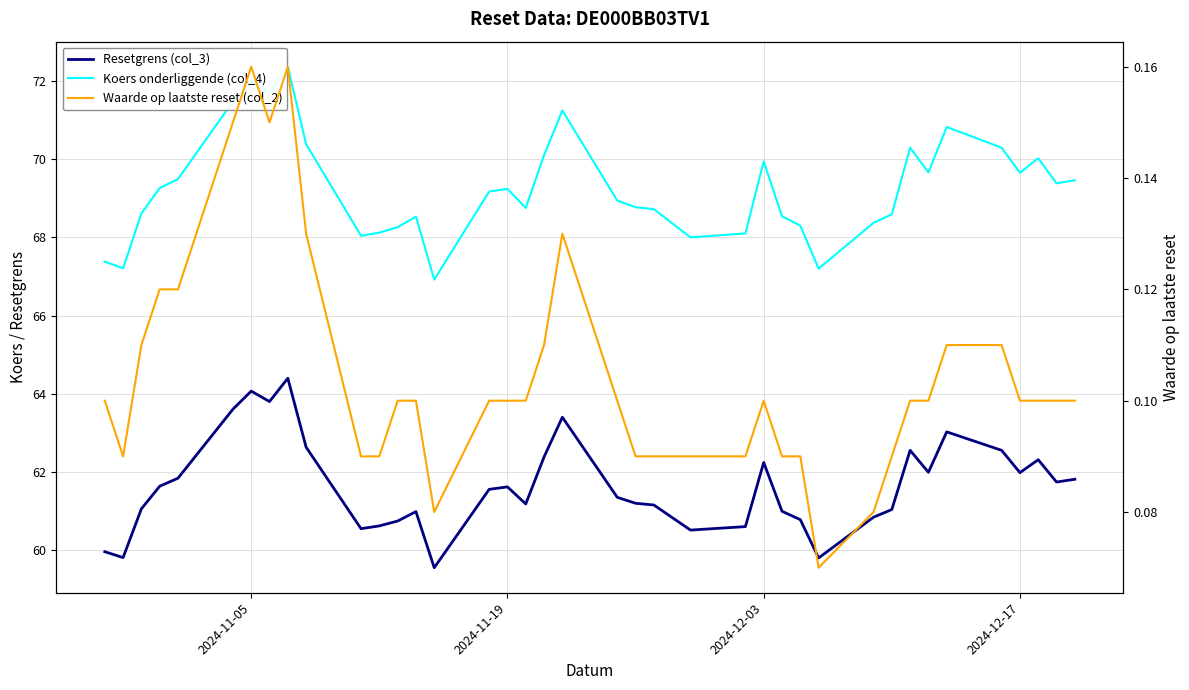

True or false: Koers onderliggende (col_4) and Waarde op laatste reset (col_2) intersect in this chart.

False